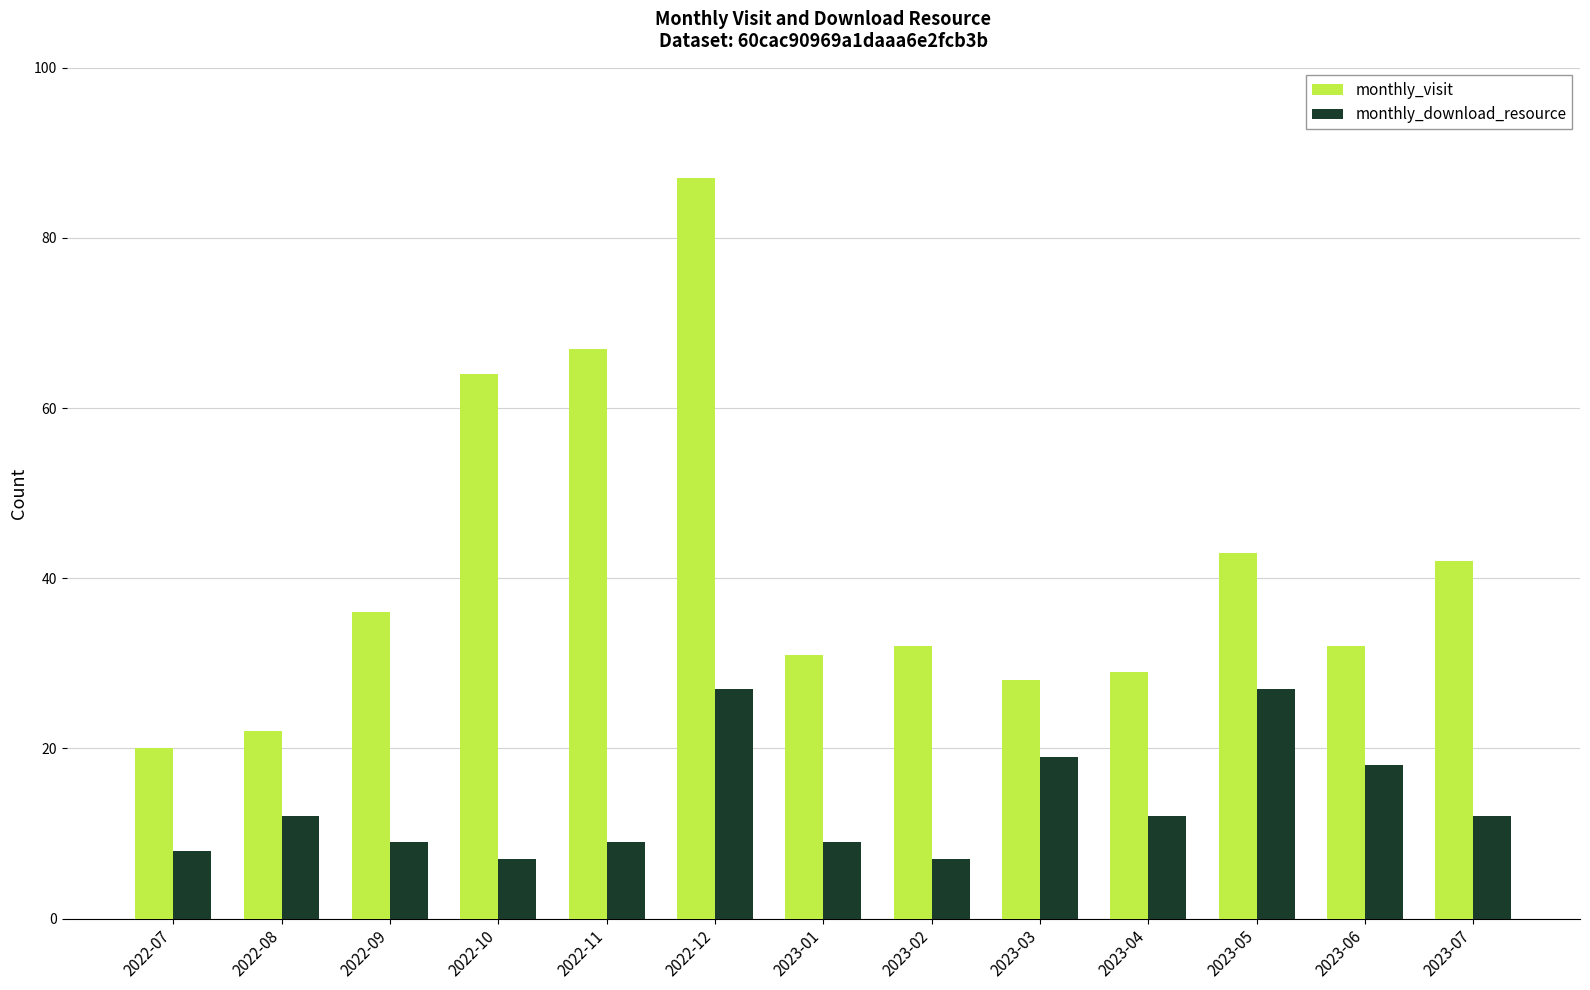

What is the smallest value displayed?

7